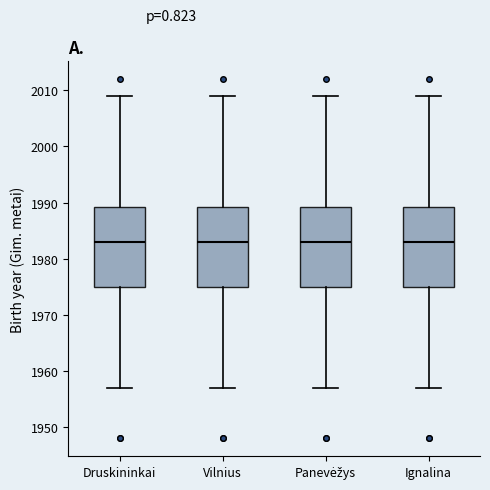

Where does the upper whisker of the box for Panevėžys end on the y-axis? The values are not printed on the chart, so give them approximately, as read against the axis.

2009